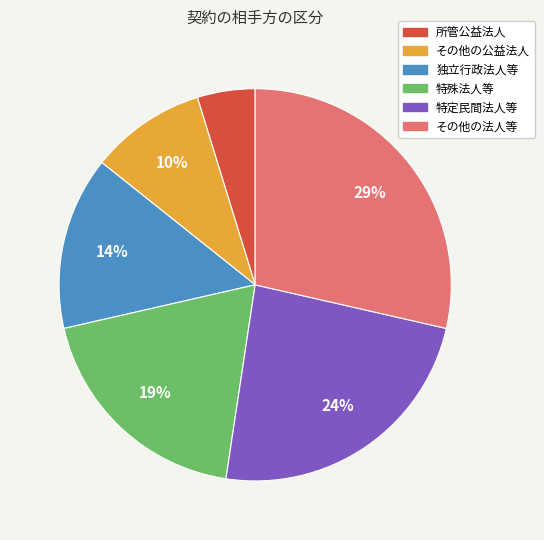

The 特定民間法人等 slice represents 32% of the pie. True or false?

False